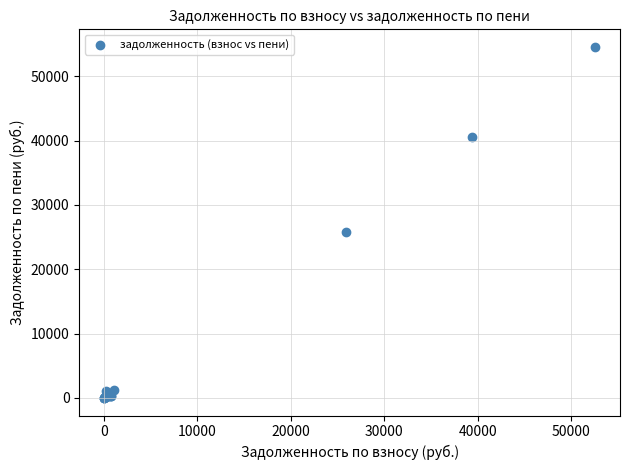

What Y value in the scatter plot is closest to 27289?

25813.9